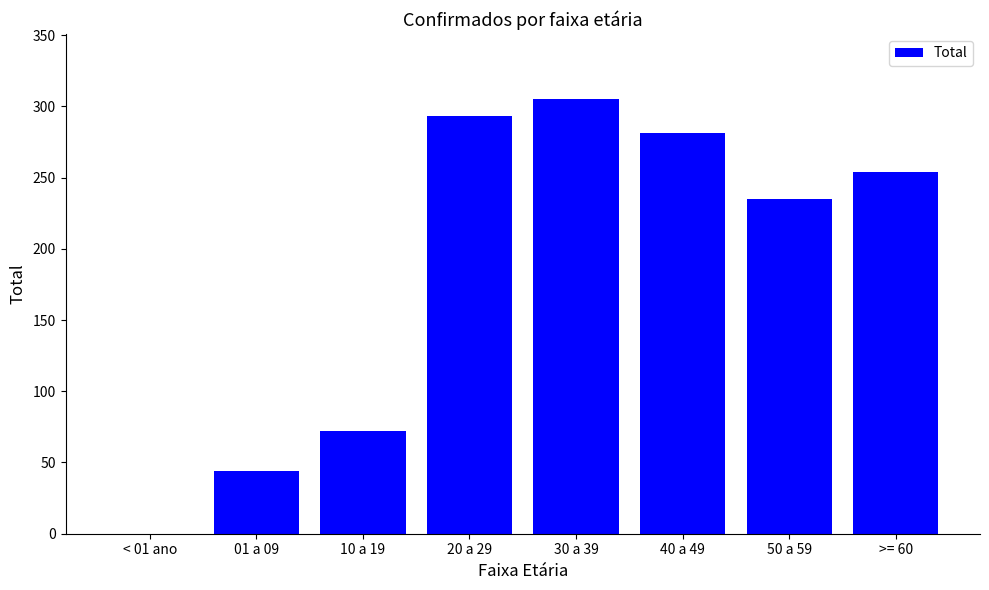

Which category has the highest value across all series?

30 a 39